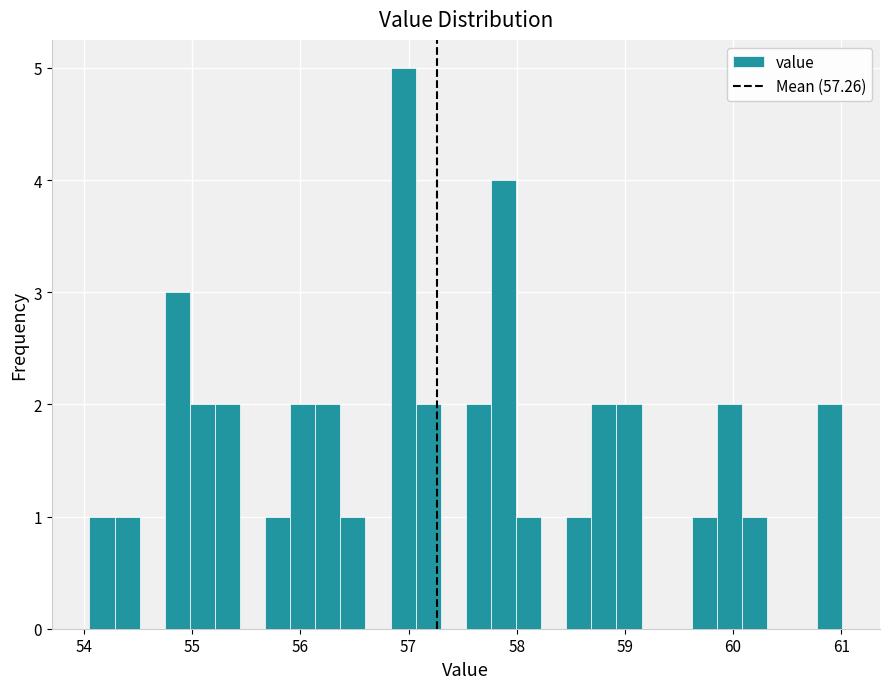

Read against the x-axis, roughly where is the centre of the tallest bar?

57.0